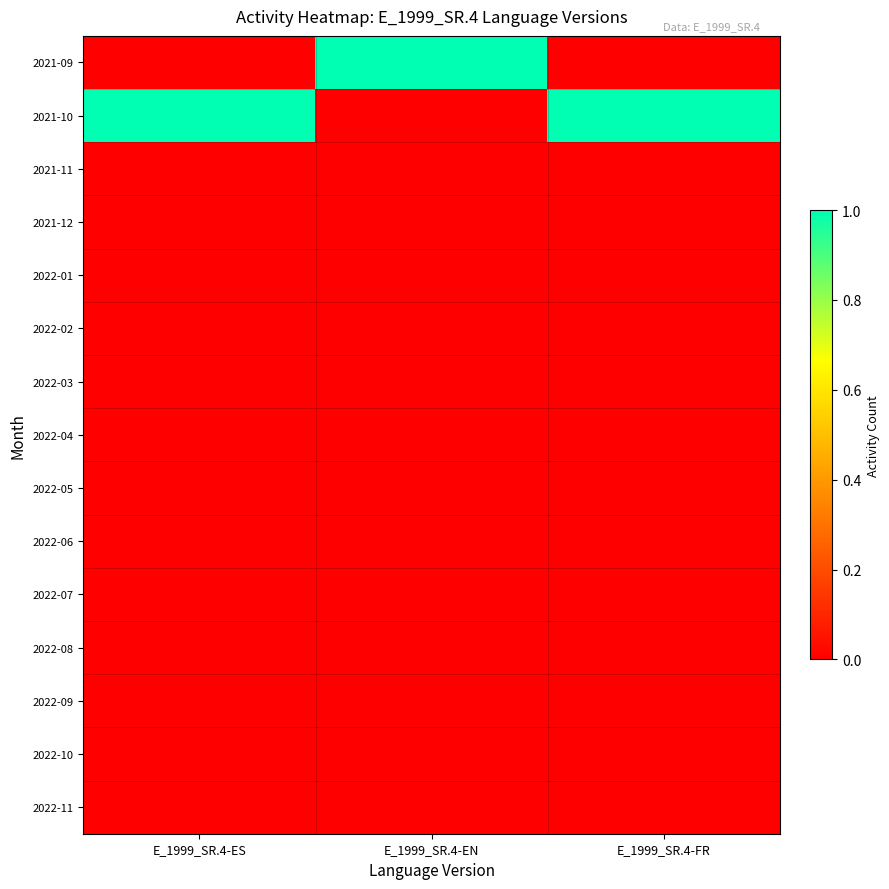

What is the spread (max minus min) of values at E_1999_SR.4-FR?

1